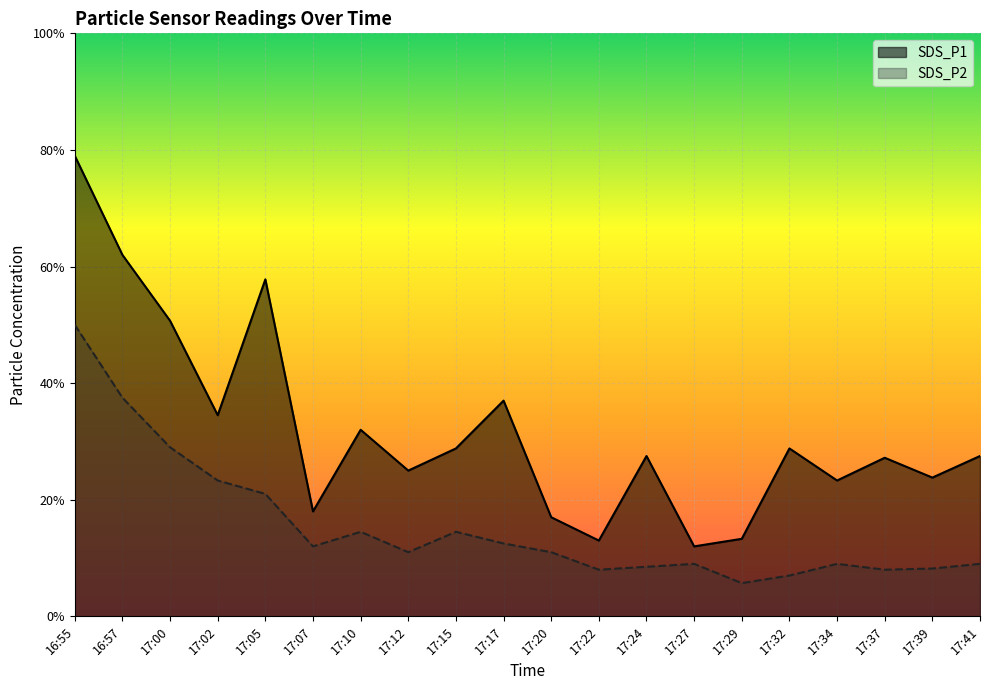

What is the highest value of the SDS_P1 series?

7.9